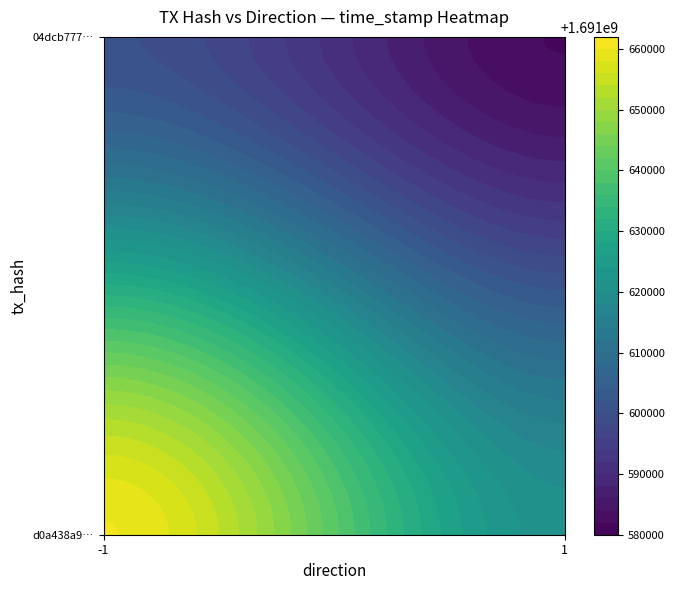

Which series has the largest total across all categories?

d0a438a97a3ee3fe77a34c66a56fde03346c3e3